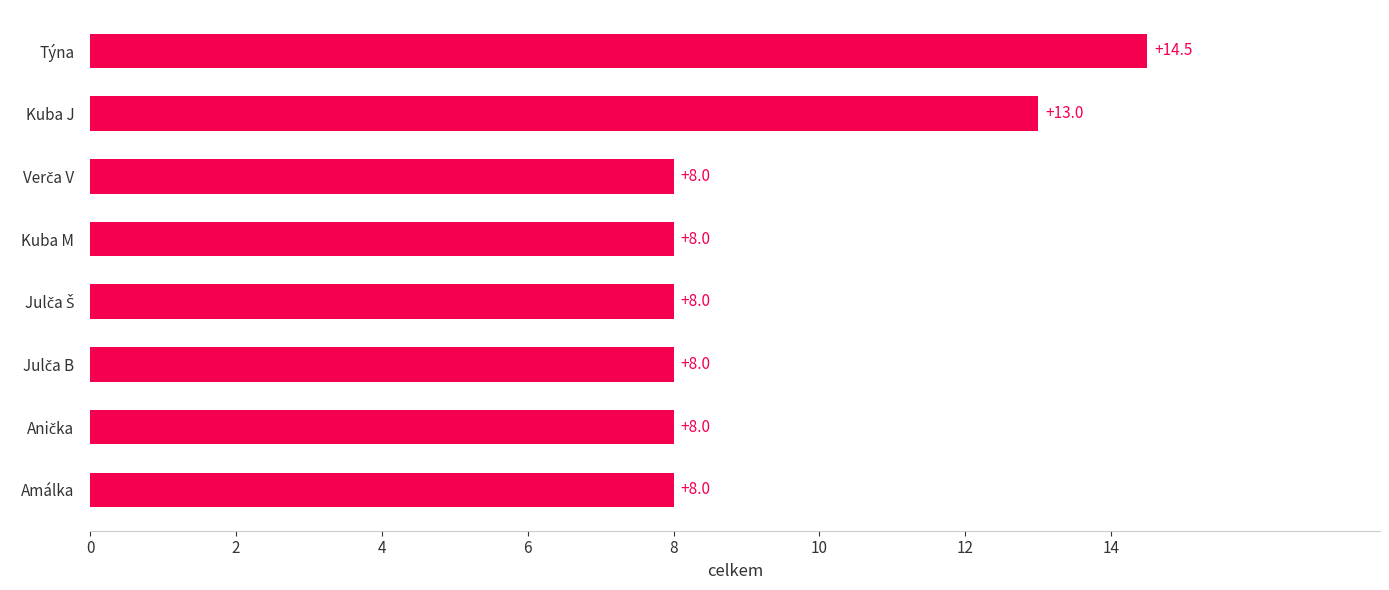

What is the difference between the second highest and second lowest values?

5.0